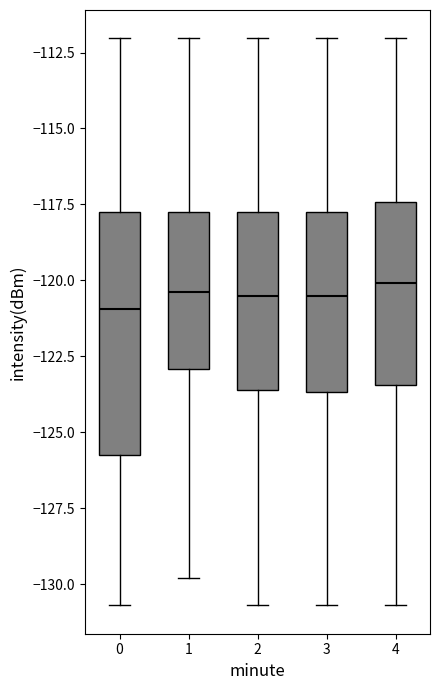

Which box is the tallest, from its lower edge to its upper edge?

0